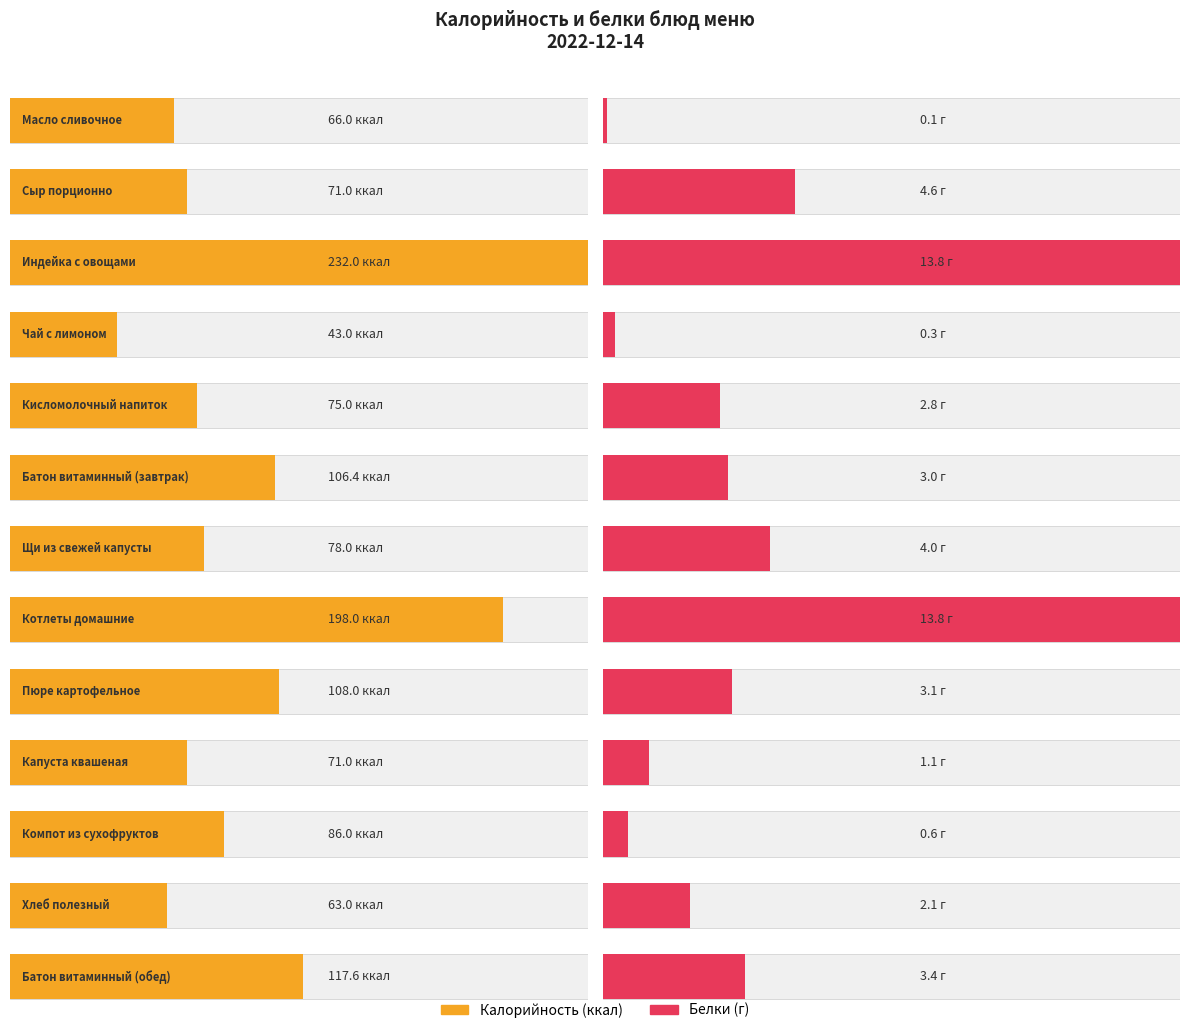

Is it true that Калорийность equals 71.0 at Капуста квашеная?

True